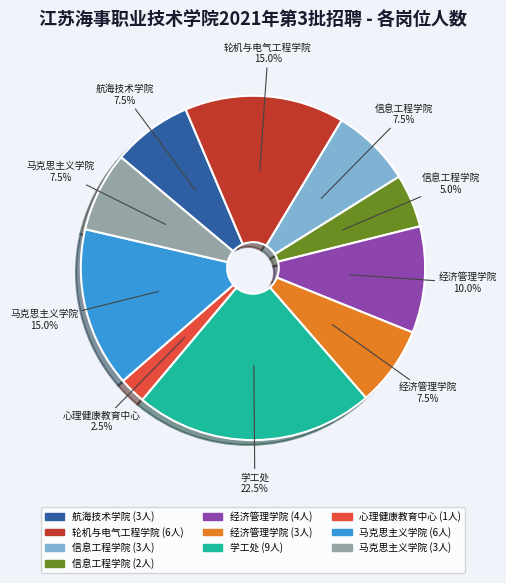

How many slices are in this pie chart?

10